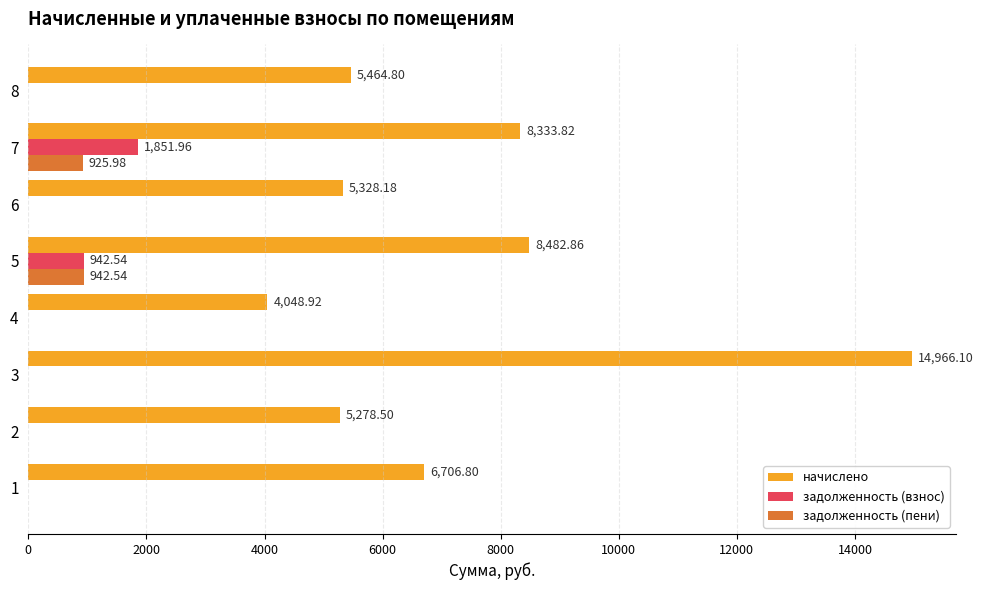

What are all the series names shown in the legend?

начислено, задолженность (взнос), задолженность (пени)